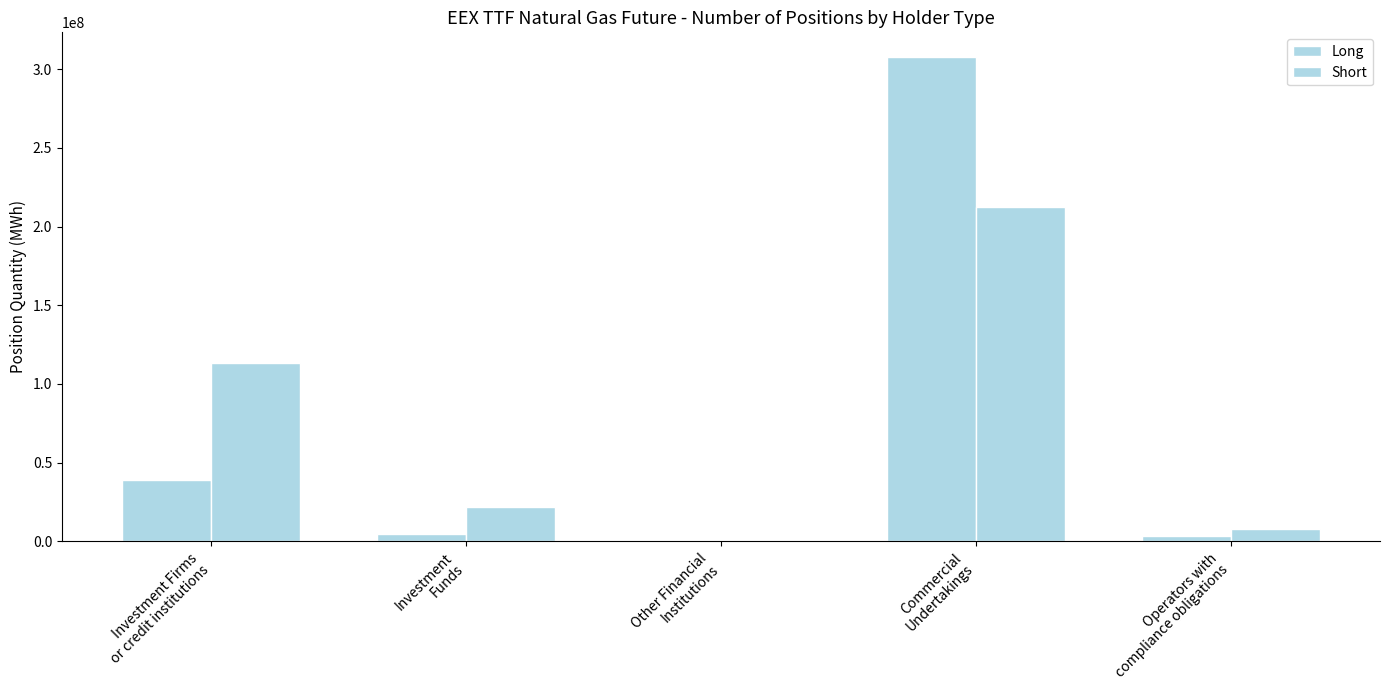

Between Investment
Funds and Commercial
Undertakings, which series saw the biggest shift?

Long